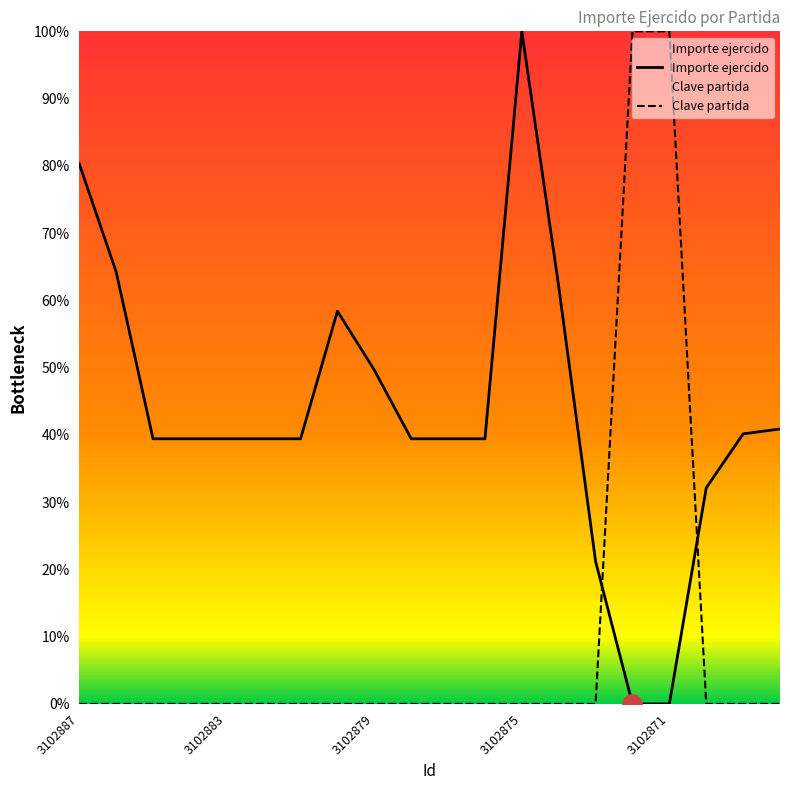

True or false: Importe ejercido has more than 1 points higher than both neighbors.

True